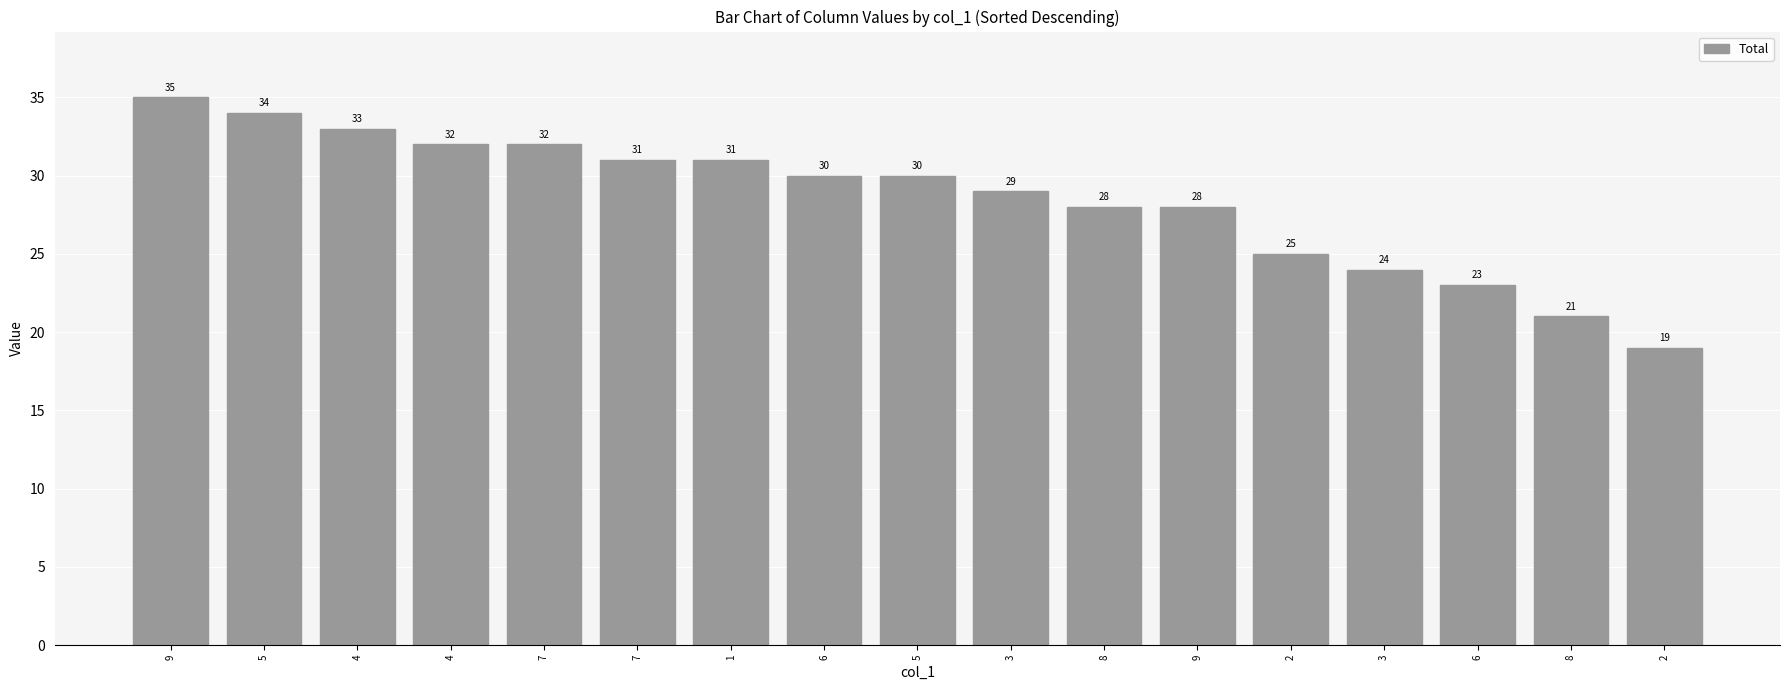

The value at 7 is 31. True or false?

True